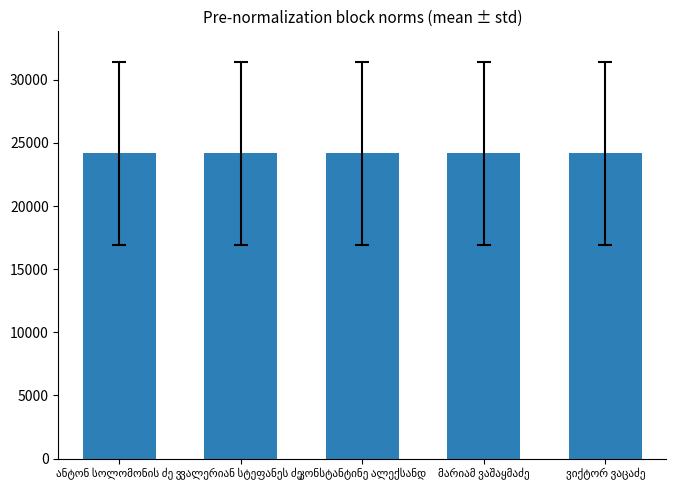

What is the minimum value shown in the chart?

24160